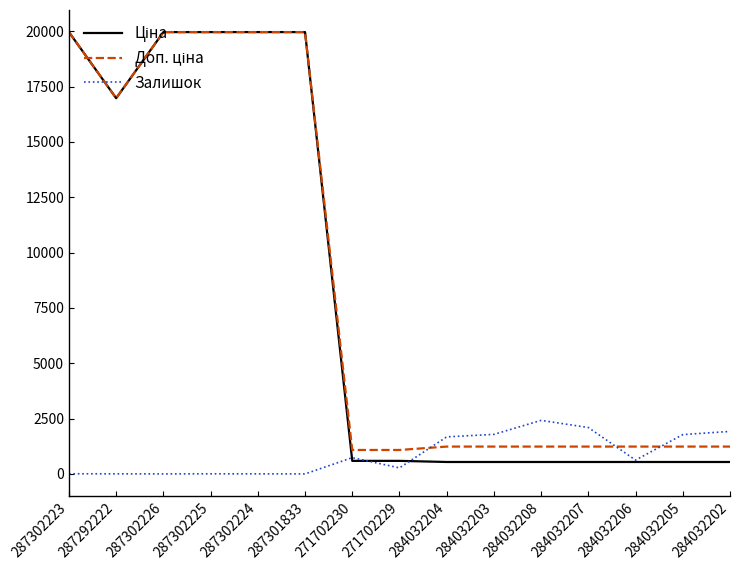

What is the greatest value displayed?

19964.2